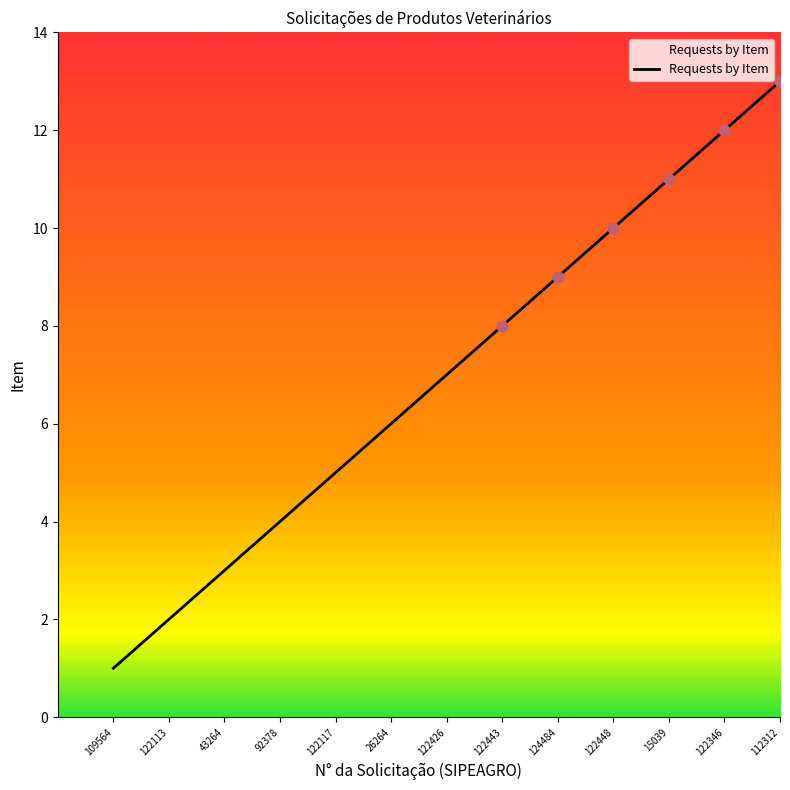

Between 109564 and 122113, which is larger?

122113